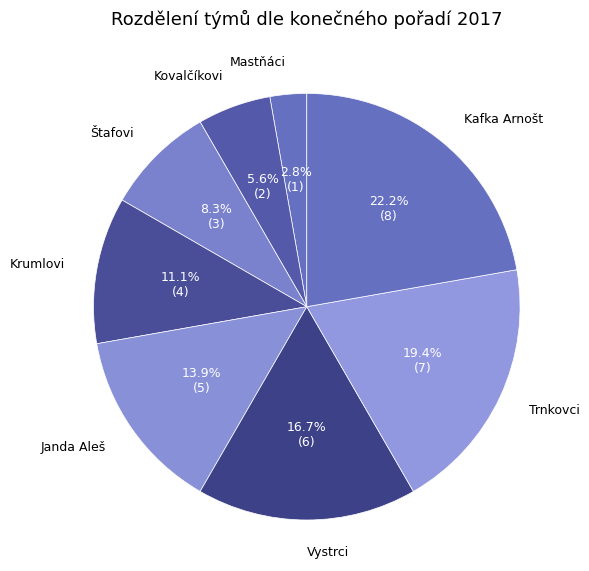

Between Mastňáci and Trnkovci, which is larger?

Trnkovci